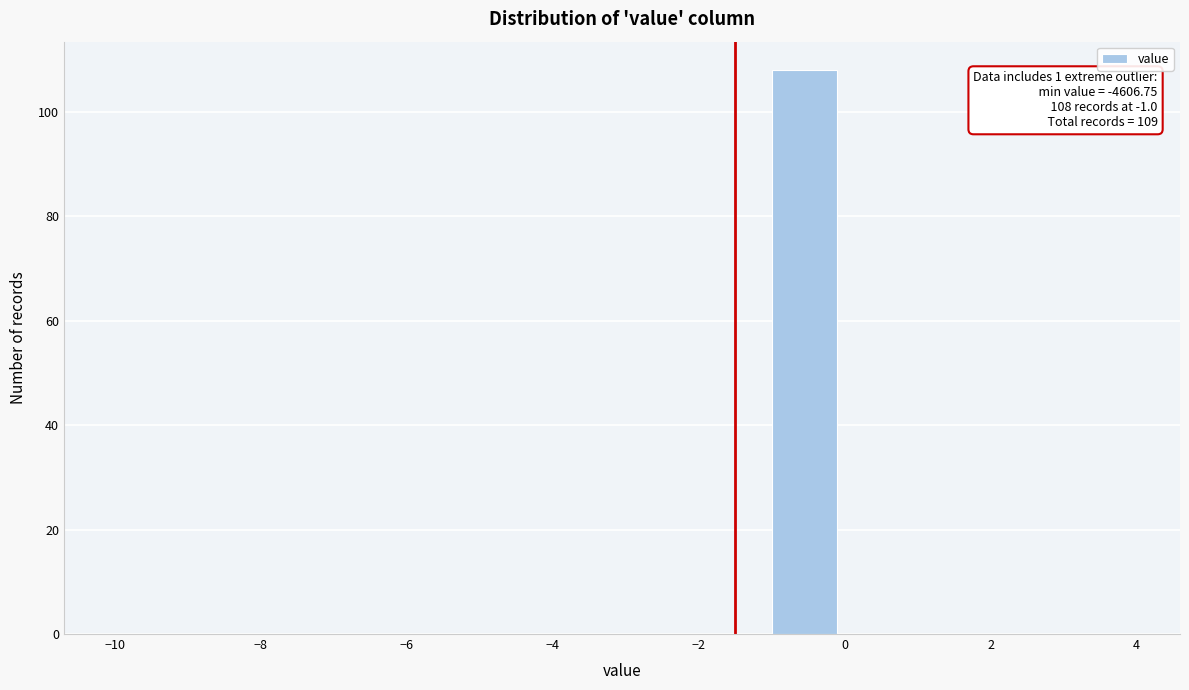

Over which range of the x-axis is the bar tallest?

-1 to 0